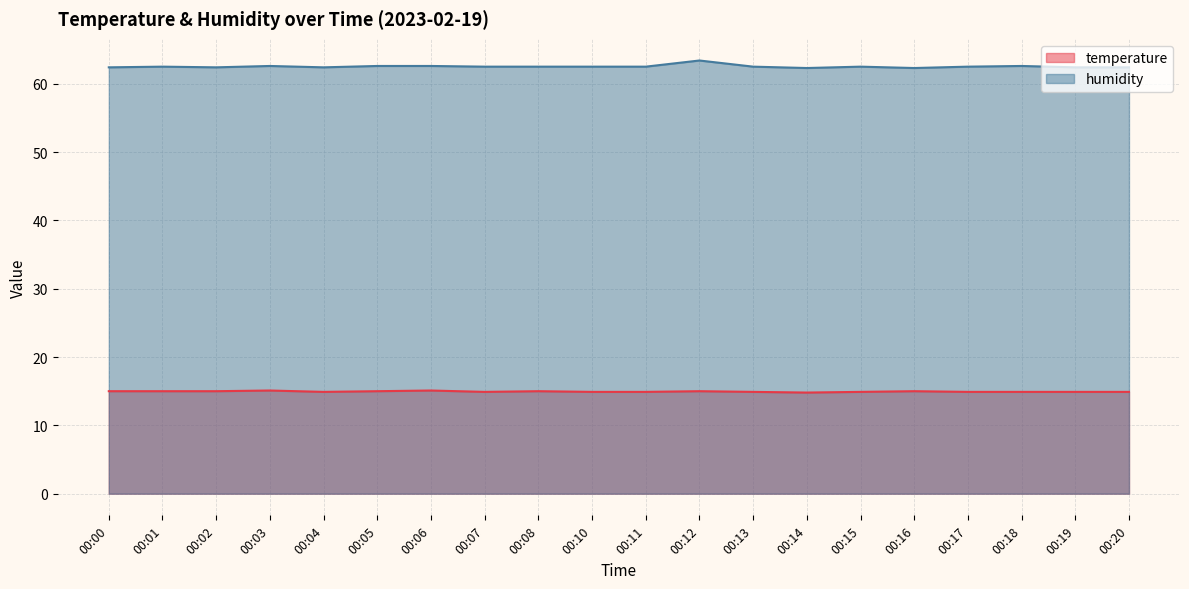

In humidity, how many points are higher than both neighbors (excluding endpoints)?

5